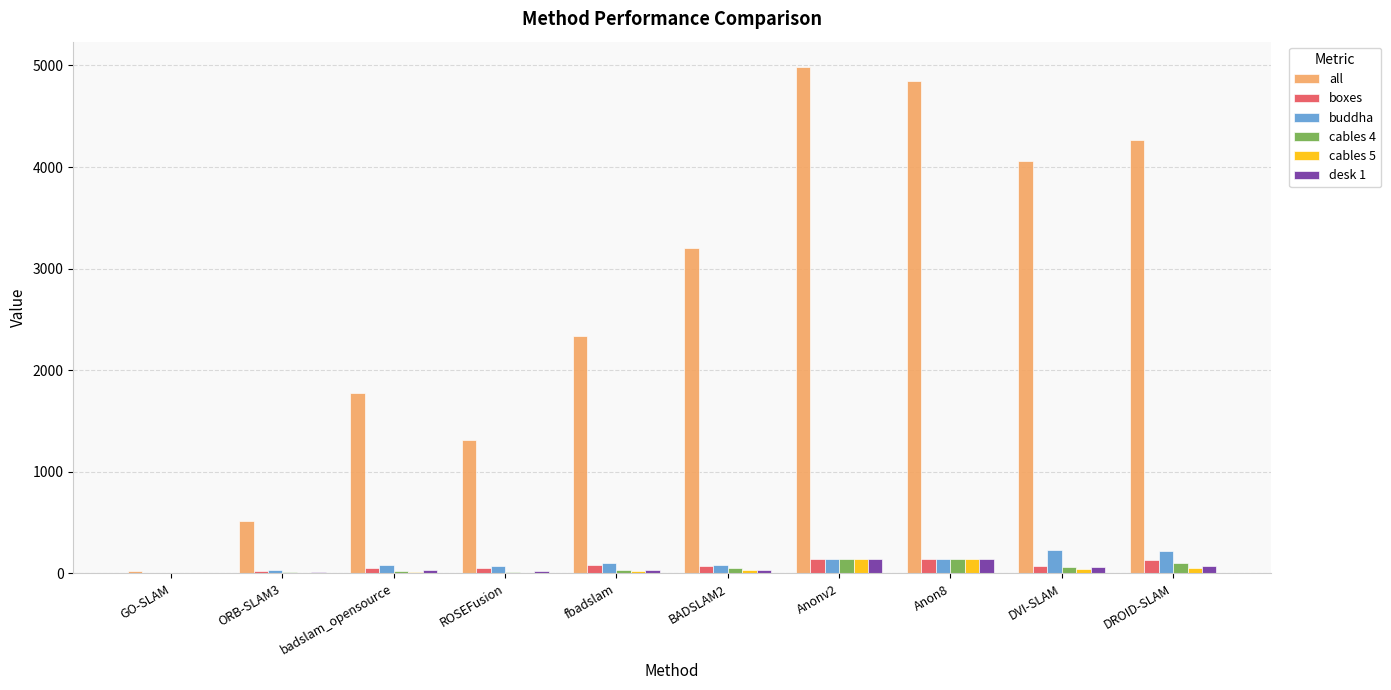

What is the sum of all all values?

27318.5